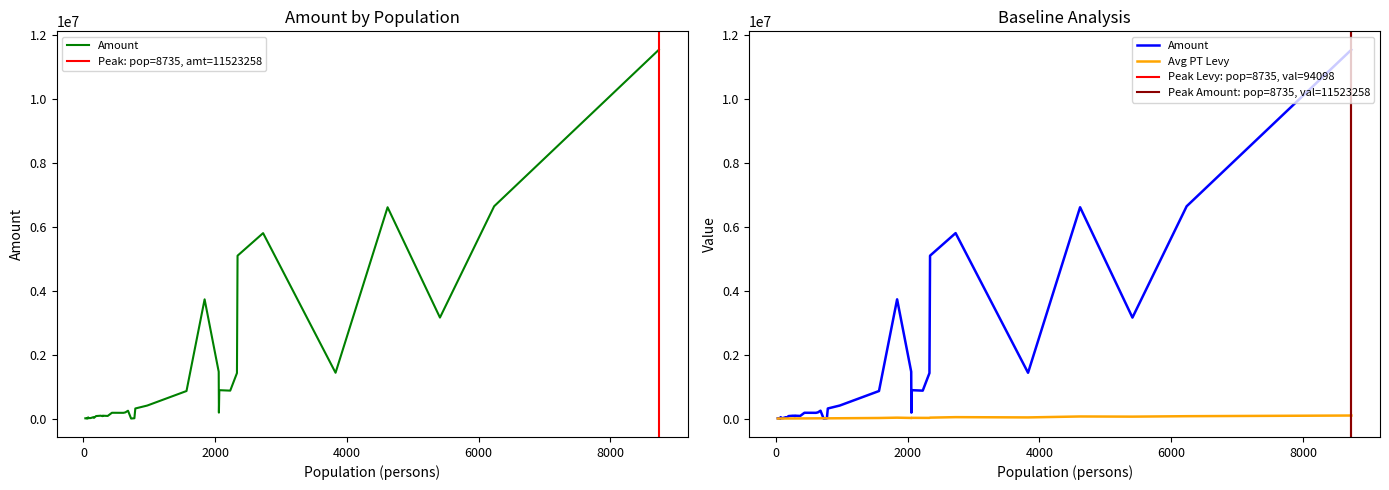

Read the Avg PT Levy value at 36.

2391.7